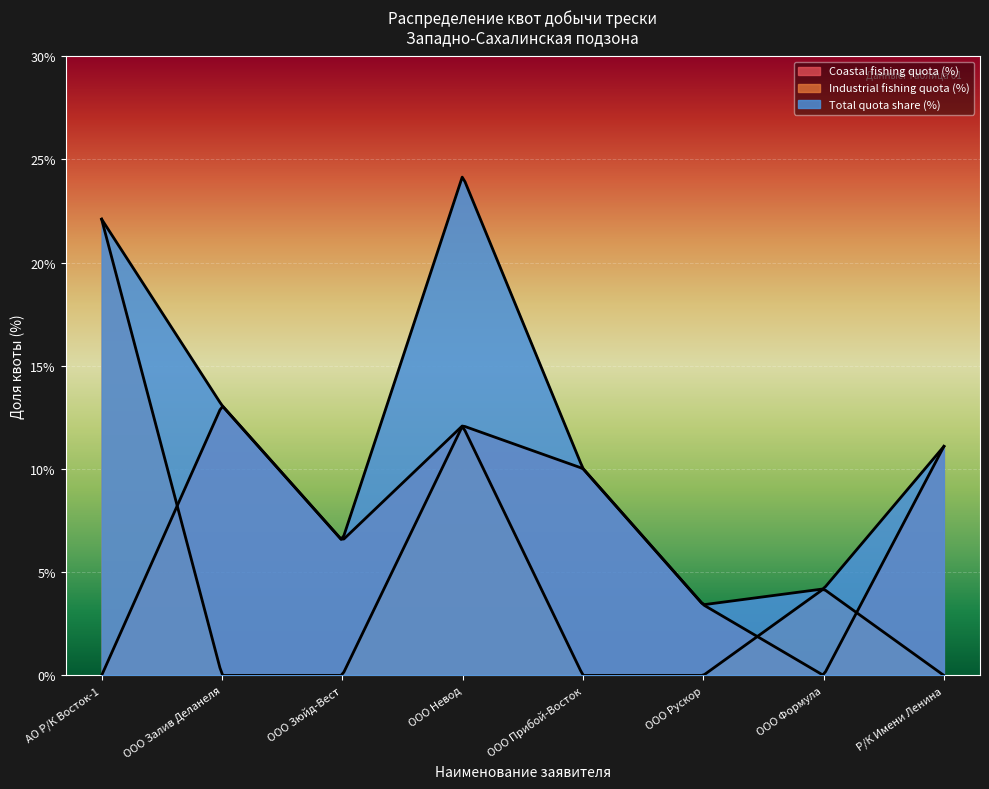

What is the spread (max minus min) of values at ООО Формула?

4.2